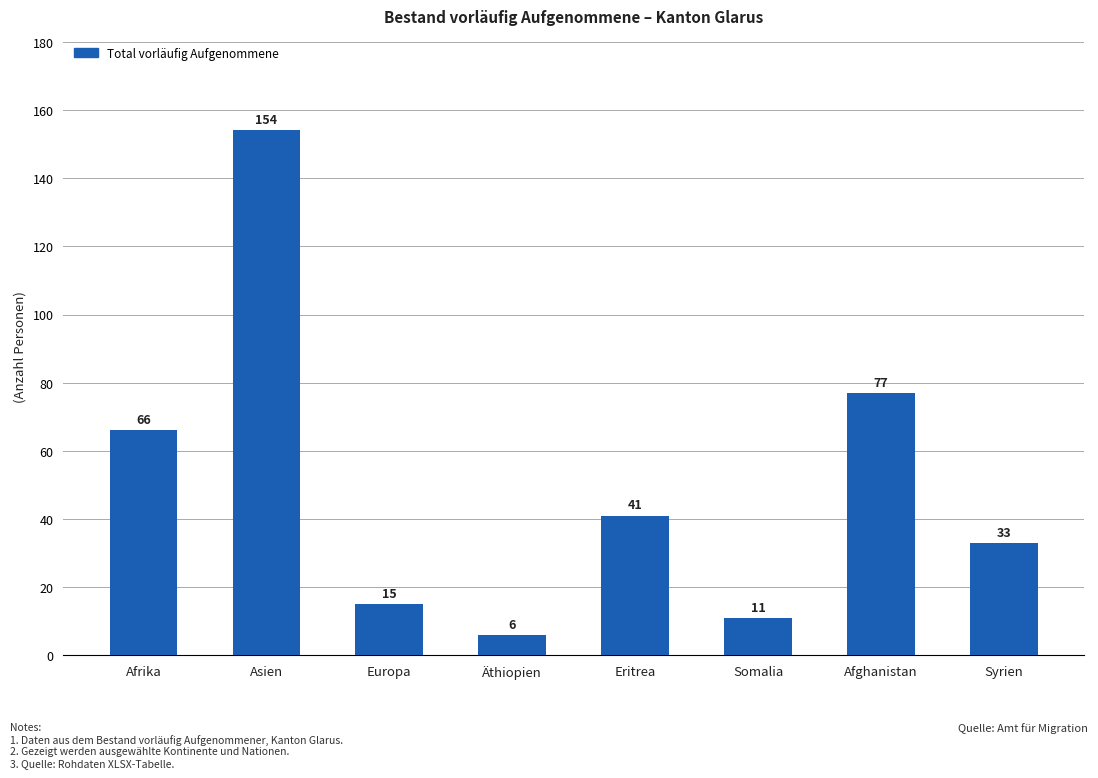

What is the value of the 7th bar from the left?

77